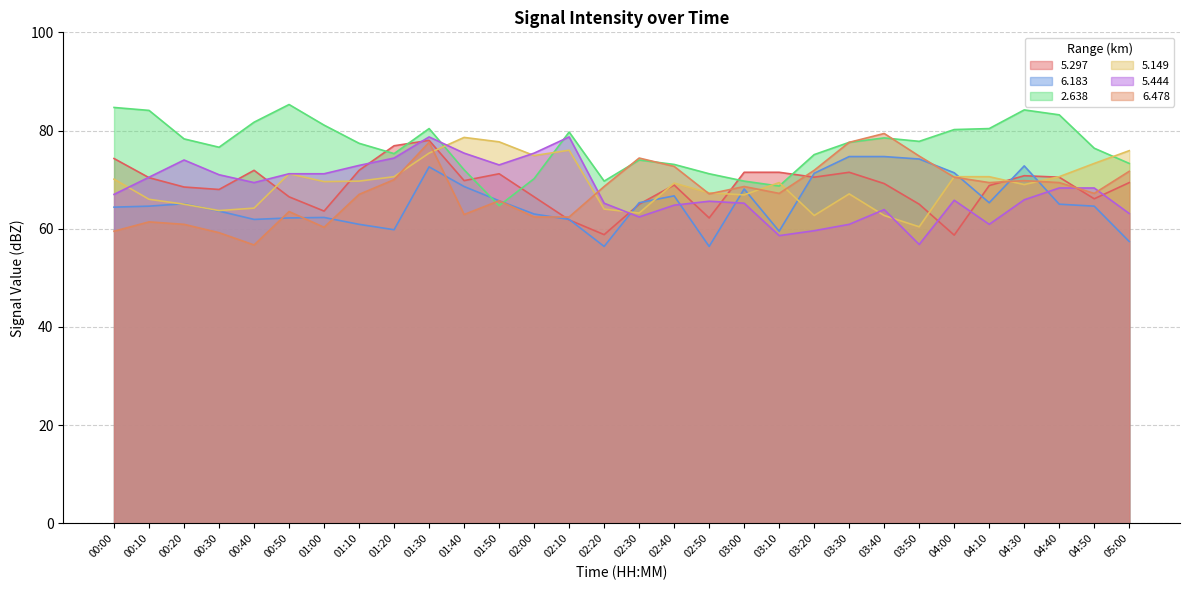

Is the value of 5.149 at 01:10 greater than the value of 6.183 at 01:40?

Yes